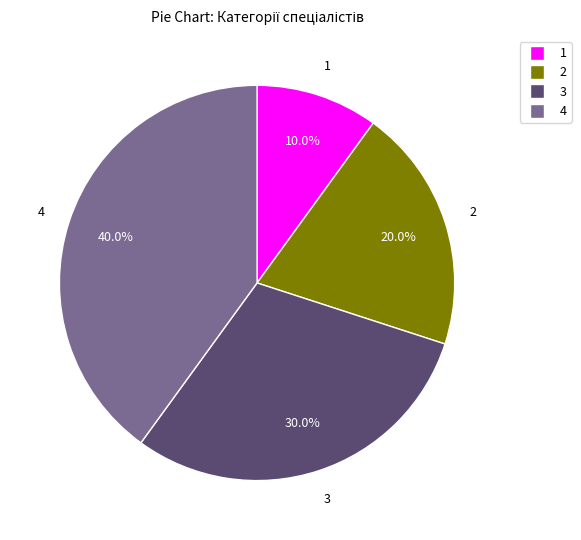

Is there a majority slice in this chart?

No